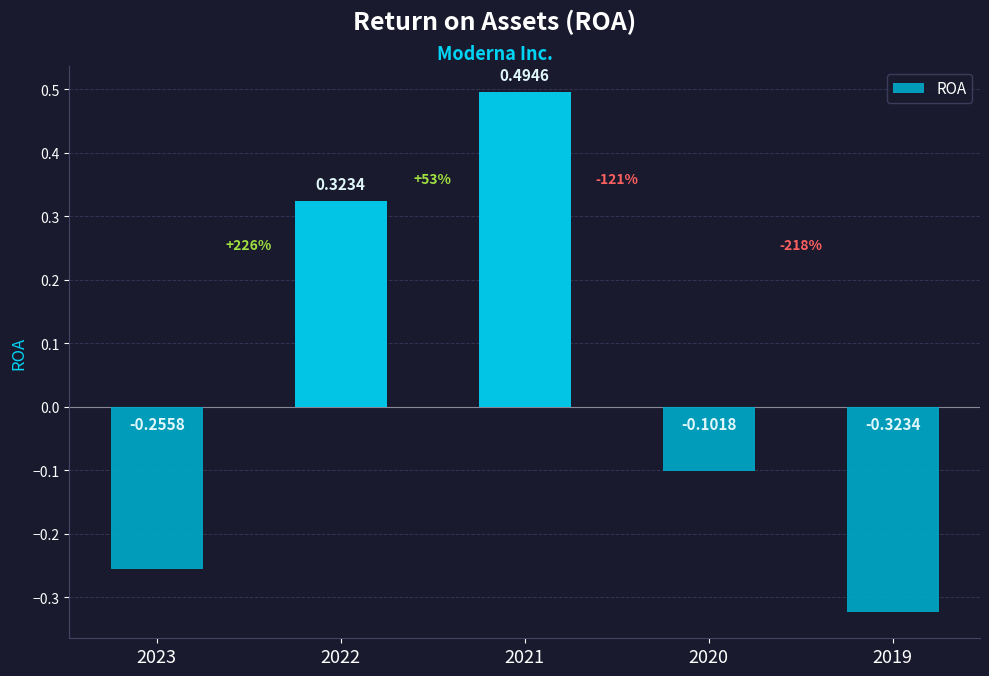

How many values are between 0 and 1?

2